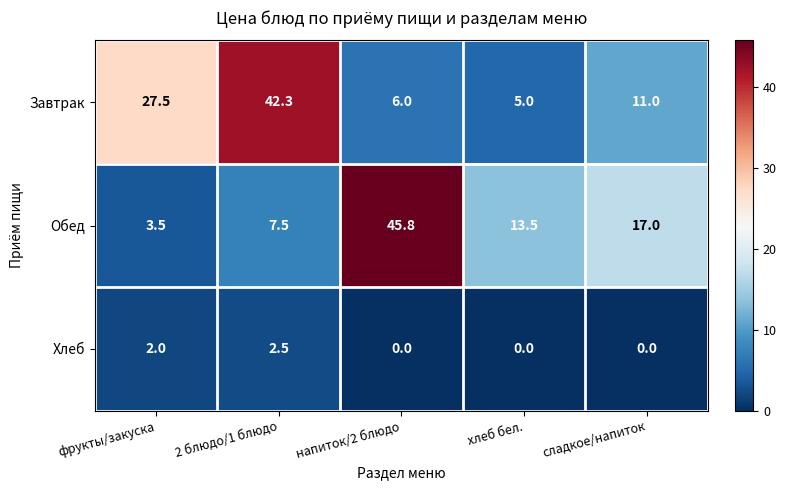

How many data points does each series have?

5